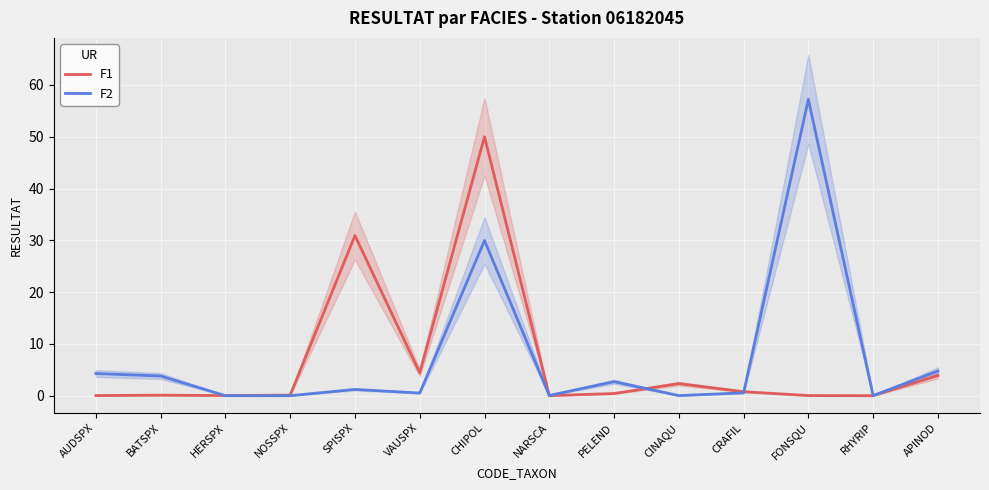

Count the number of data series in this chart.

2